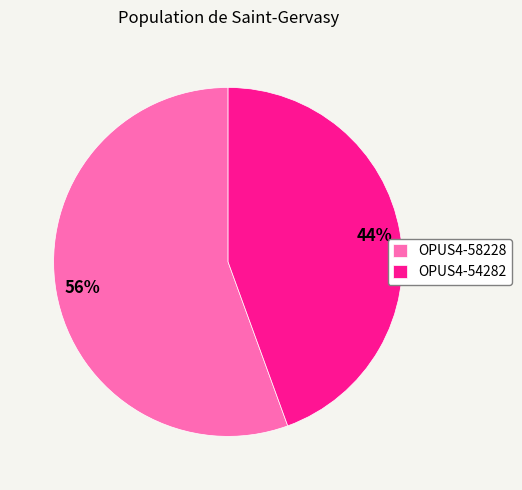

Which has a higher value, OPUS4-54282 or OPUS4-58228?

OPUS4-58228